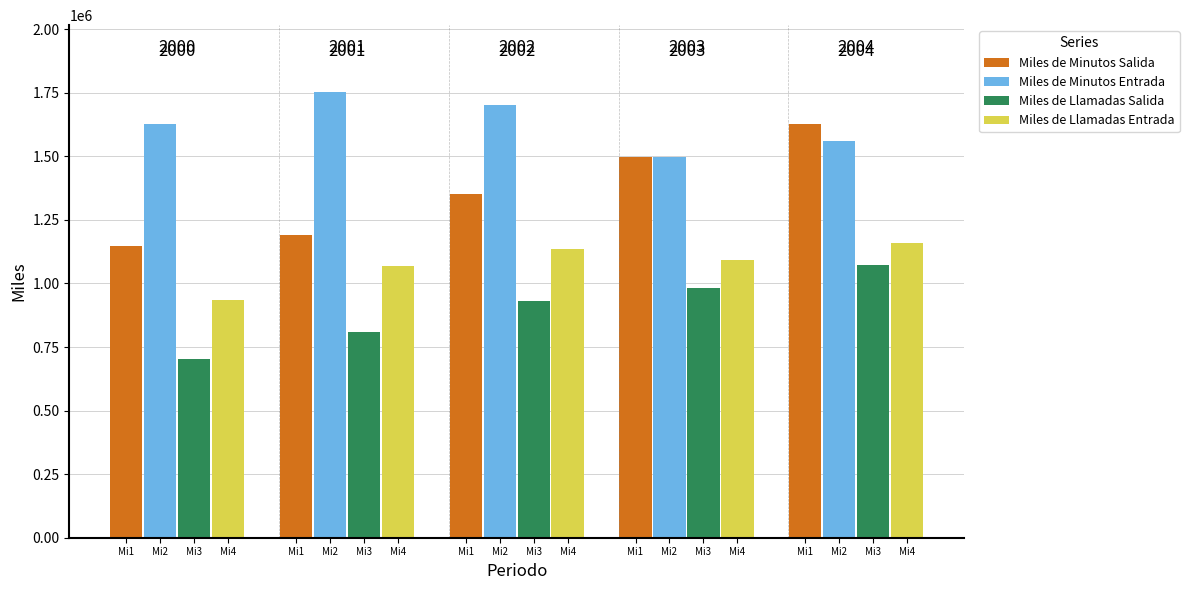

What are all the series names shown in the legend?

Miles de Minutos Salida, Miles de Minutos Entrada, Miles de Llamadas Salida, Miles de Llamadas Entrada